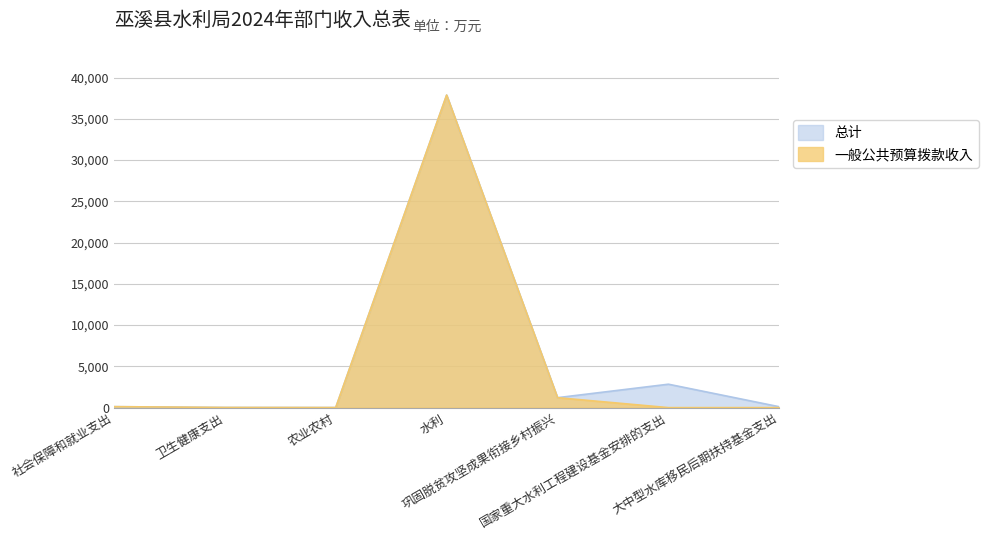

Which series has the largest total across all categories?

总计